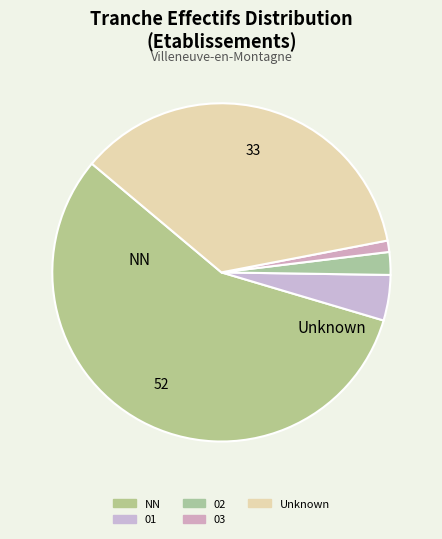

To the nearest percent, what is the combined percentage of 02 and 03?

3%